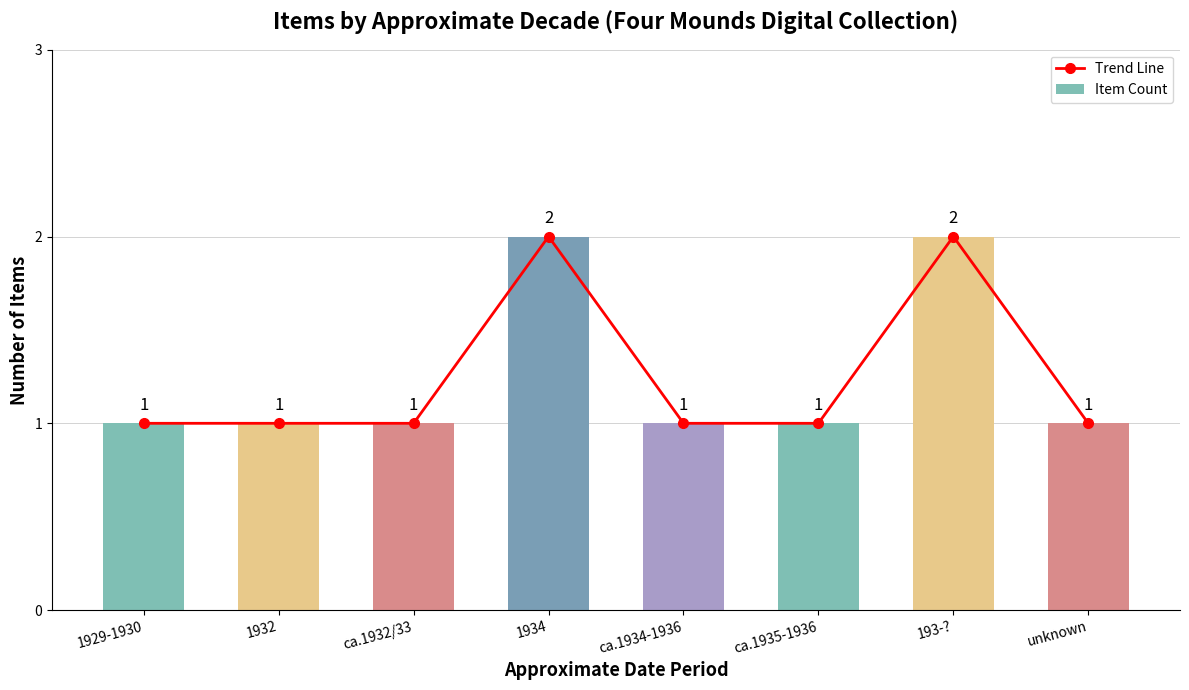

Count the Item Count values in the range 1 to 2.

8